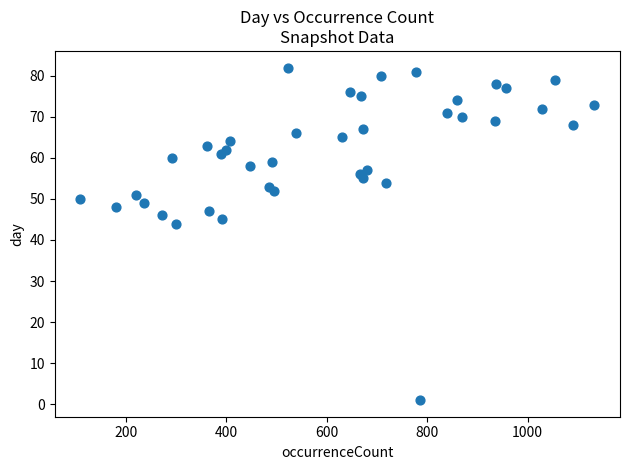

What is the range of X values (max minus min)?

1024